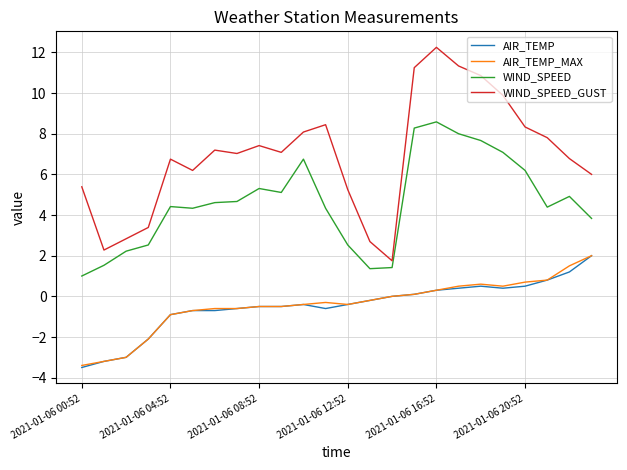

What are all the series names shown in the legend?

AIR_TEMP, AIR_TEMP_MAX, WIND_SPEED, WIND_SPEED_GUST